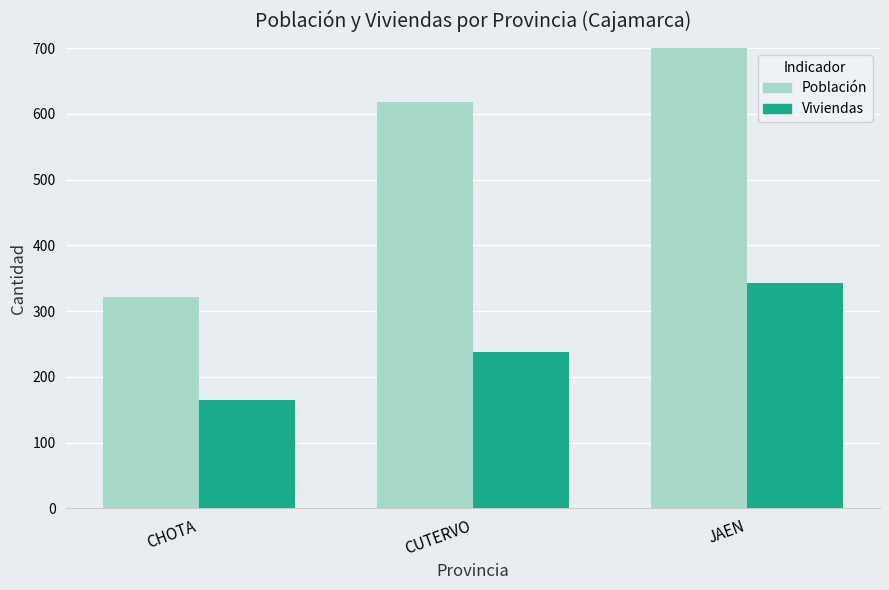

Does the chart contain any negative values?

No